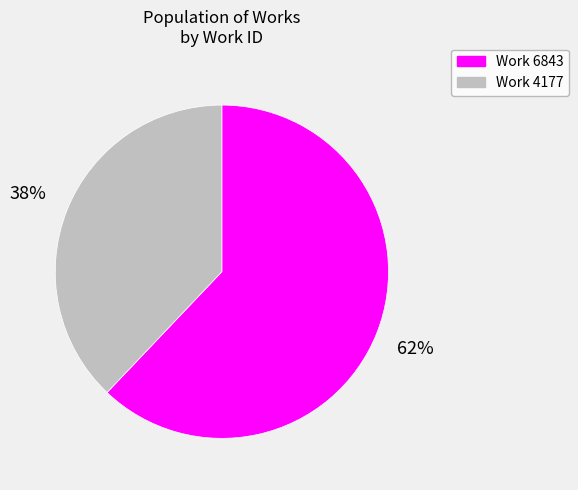

Rank the categories by value from highest to lowest.

Work 6843, Work 4177